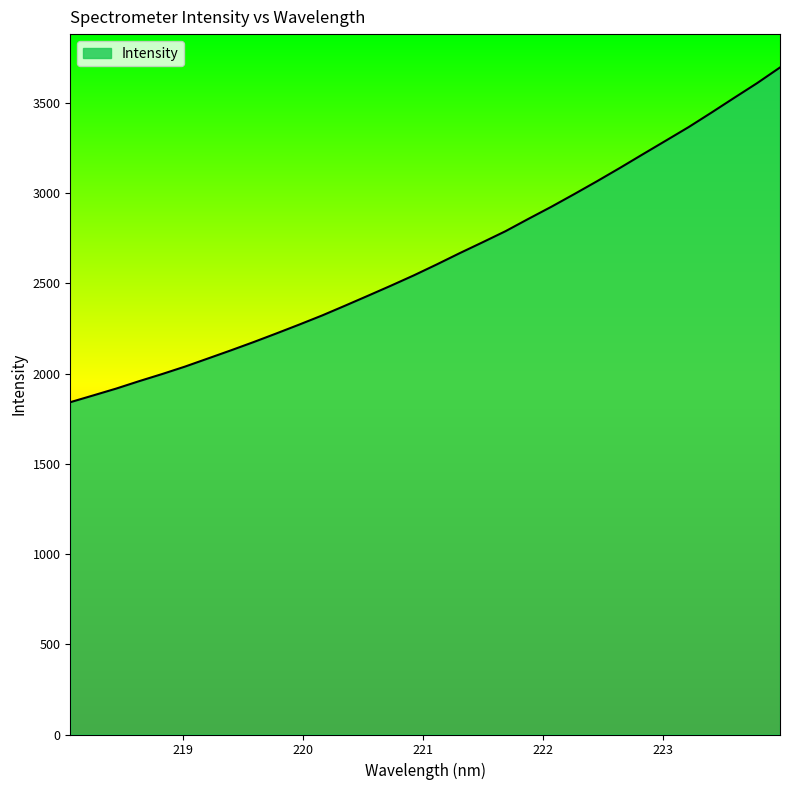

What is the difference between the maximum and minimum values?

1855.2